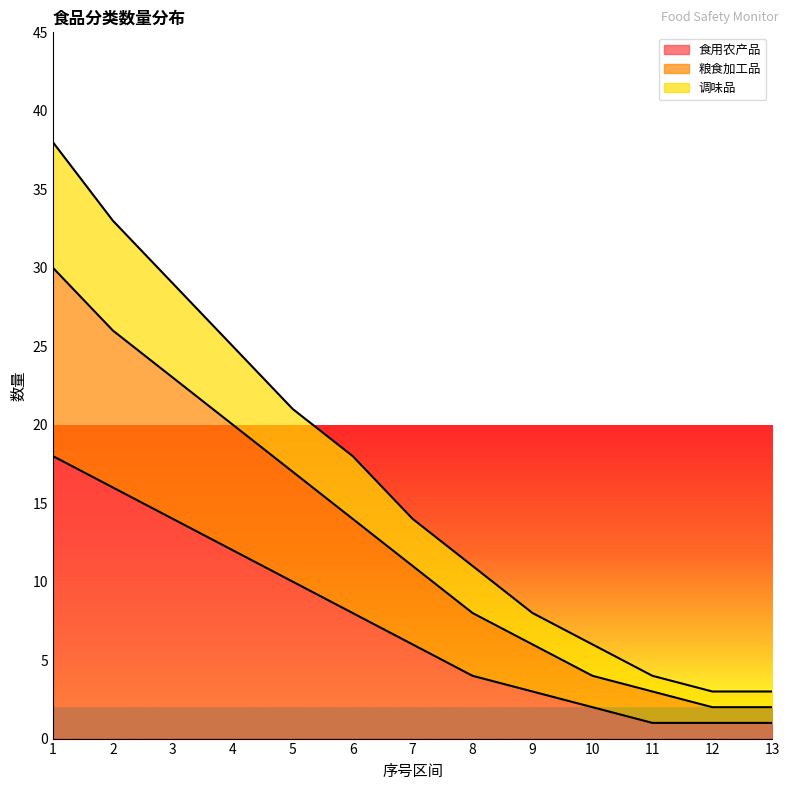

At which category does the chart reach its minimum across all series?

11